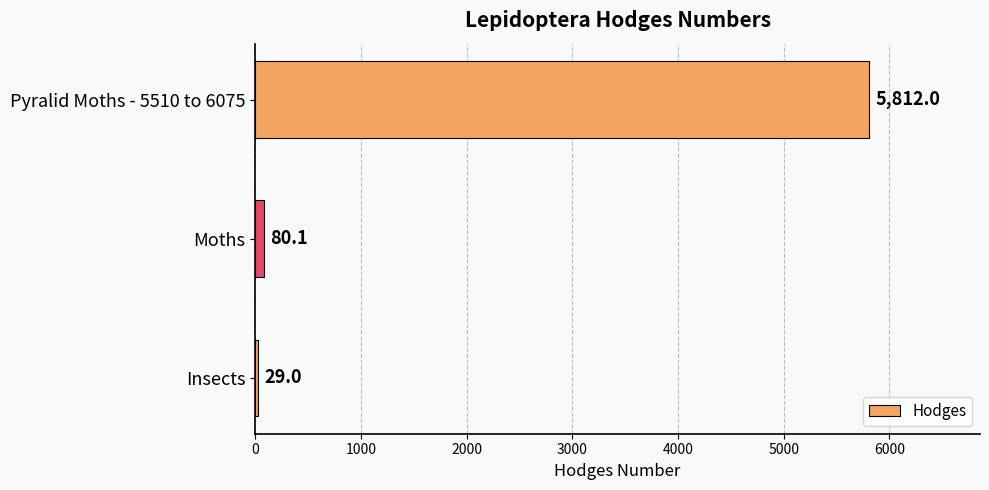

The chart shows a value of 80.1 at Moths. True or false?

True